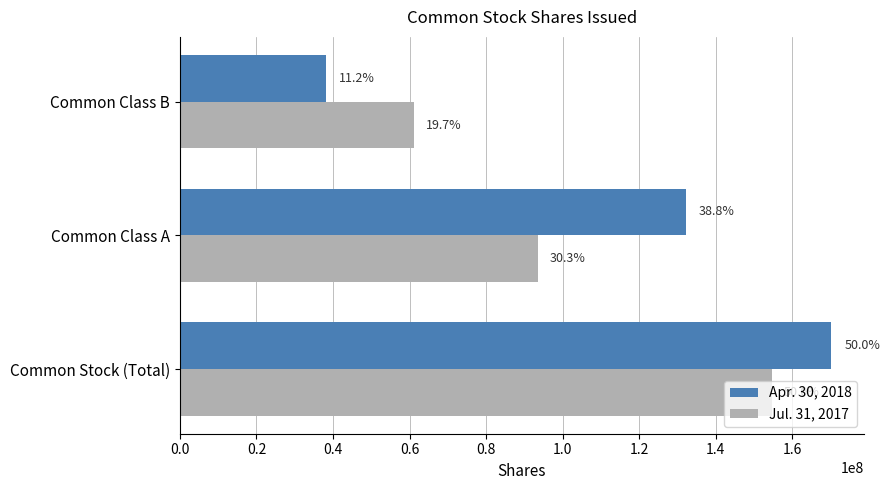

What are all the series names shown in the legend?

Apr. 30, 2018, Jul. 31, 2017